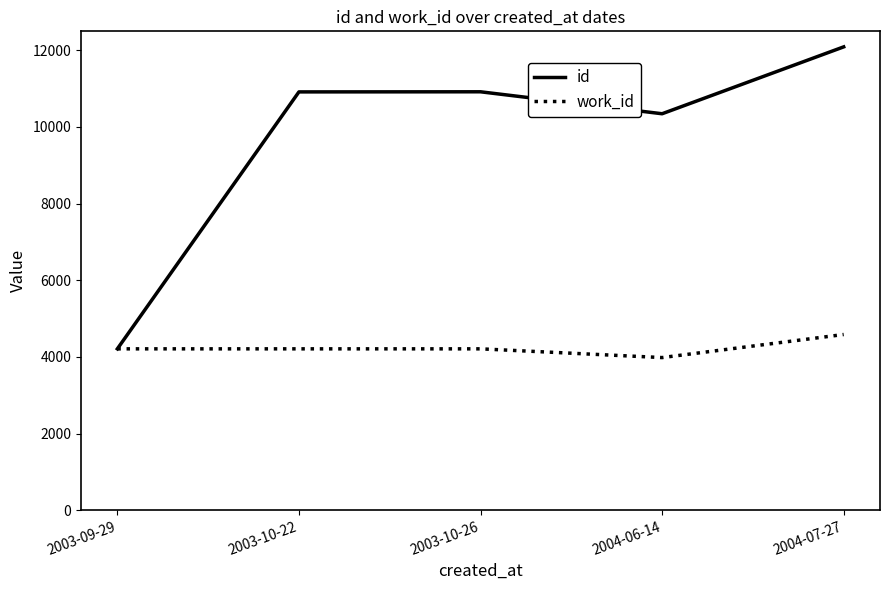

The id series shows 17815 at 2004-06-14. True or false?

False